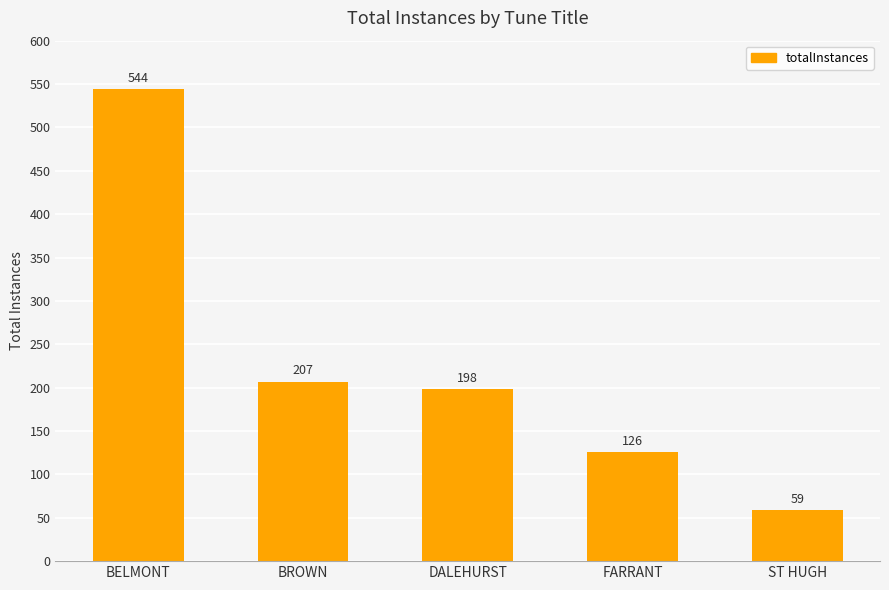

Rank the categories by value from lowest to highest.

ST HUGH, FARRANT, DALEHURST, BROWN, BELMONT